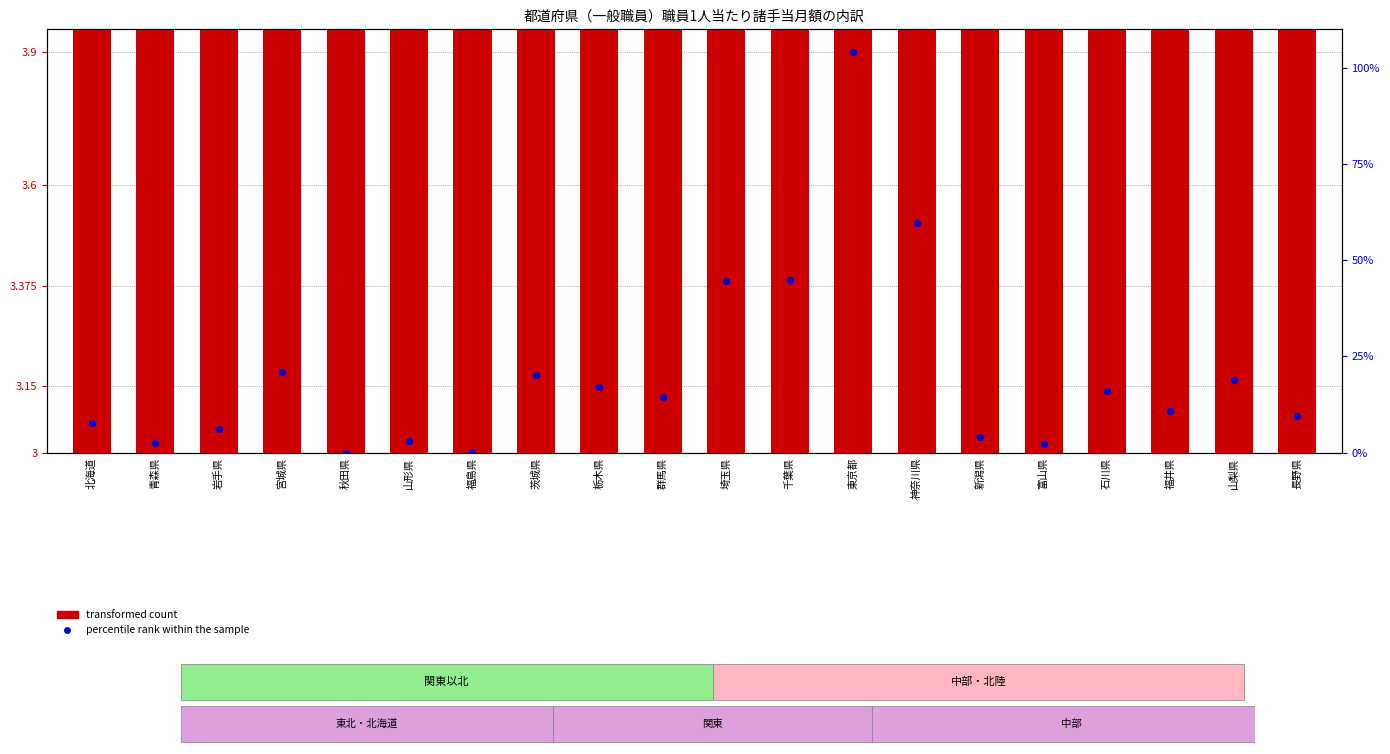

Which series has the largest Y range (max minus min)?

transformed count